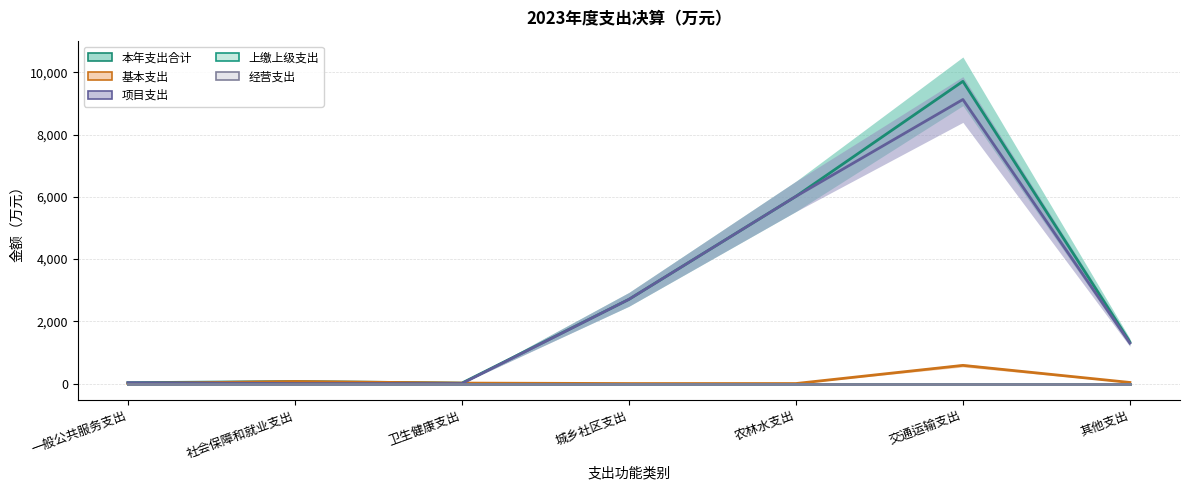

Is this an area chart (filled region under the line)?

No